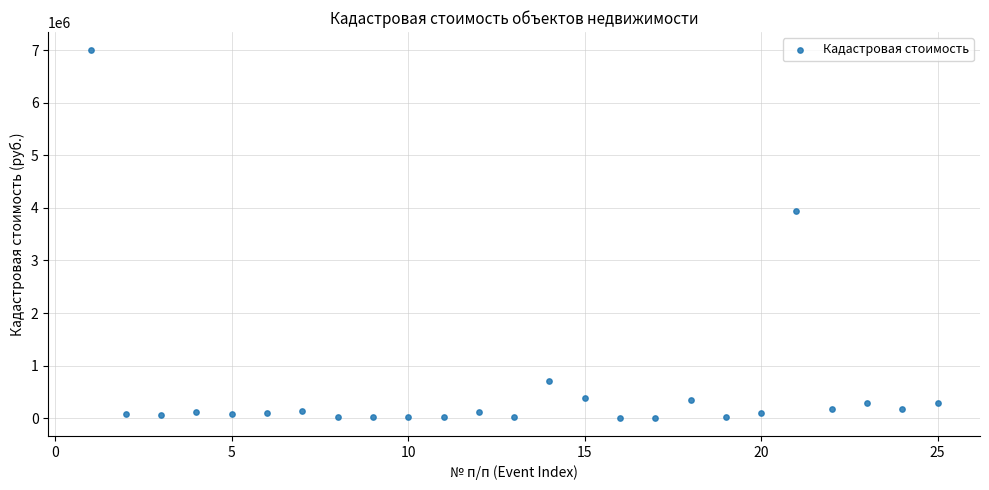

What Y value in the scatter plot is closest to 3504119?

3946804.1